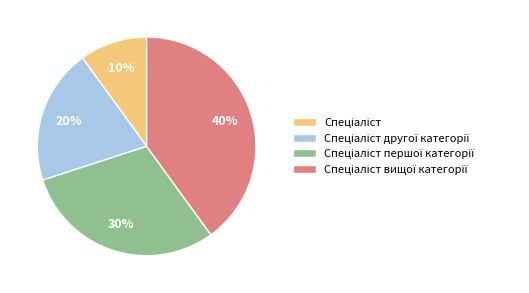

To the nearest percent, what is the difference between the largest and smallest slice percentages?

30%